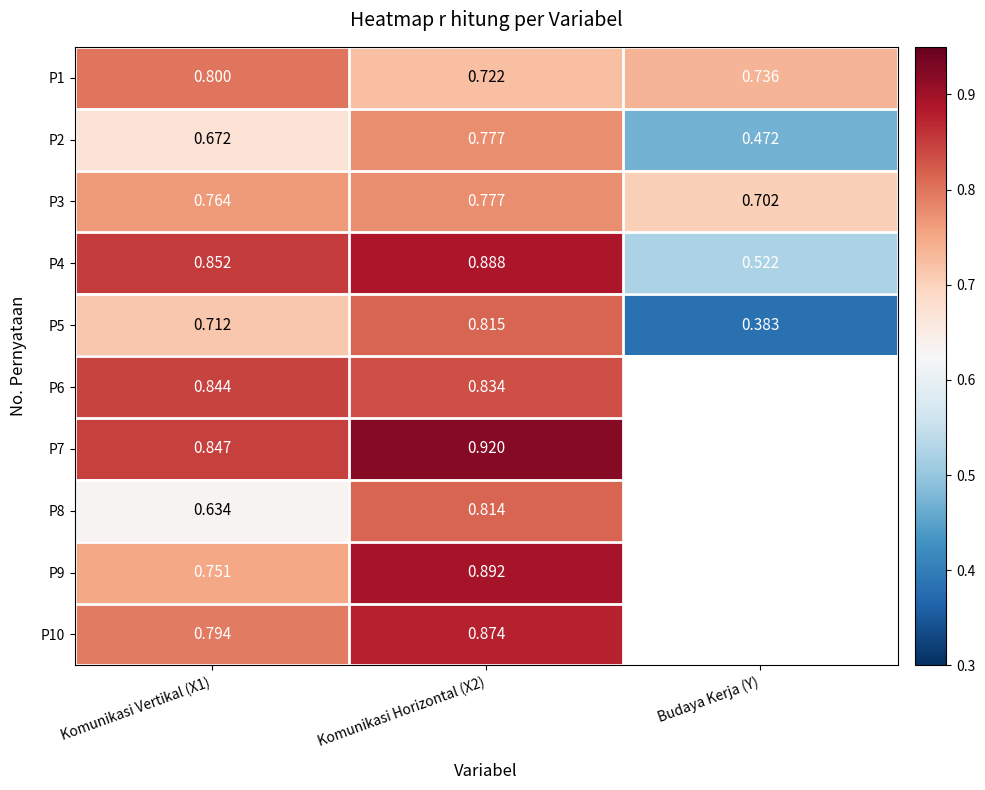

Which category has the lowest value in the P5 series?

Budaya Kerja (Y)